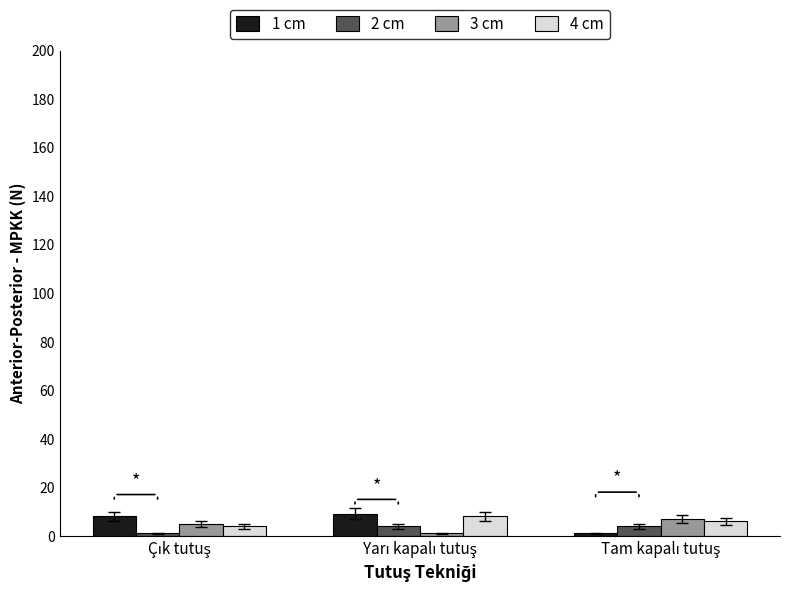

Reading left to right, transcribe all the data shown in this chart.

1 cm: 8	9	1
2 cm: 1	4	4
3 cm: 5	1	7
4 cm: 4	8	6